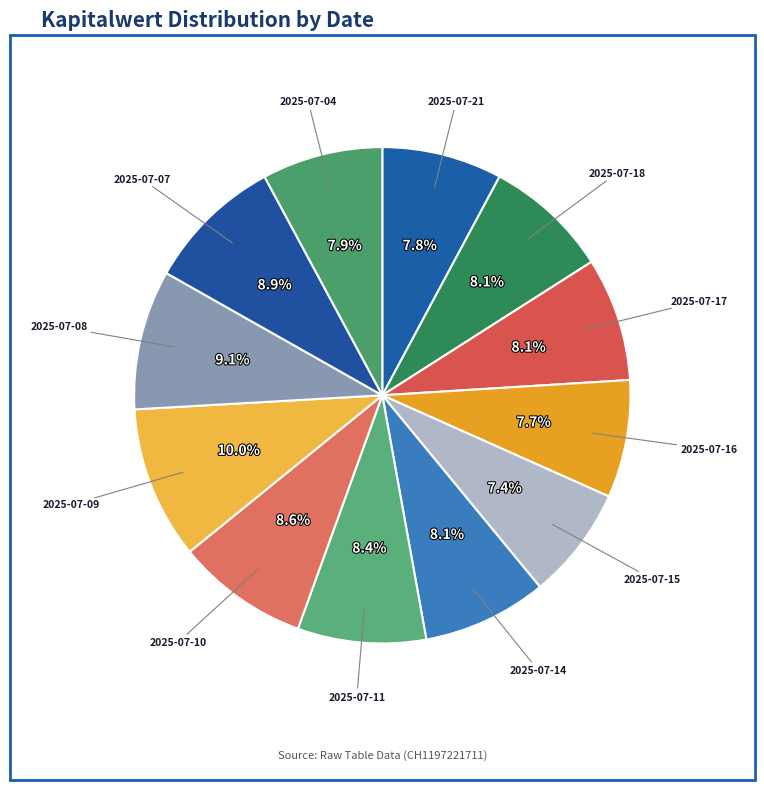

Count the number of slices in the pie.

12